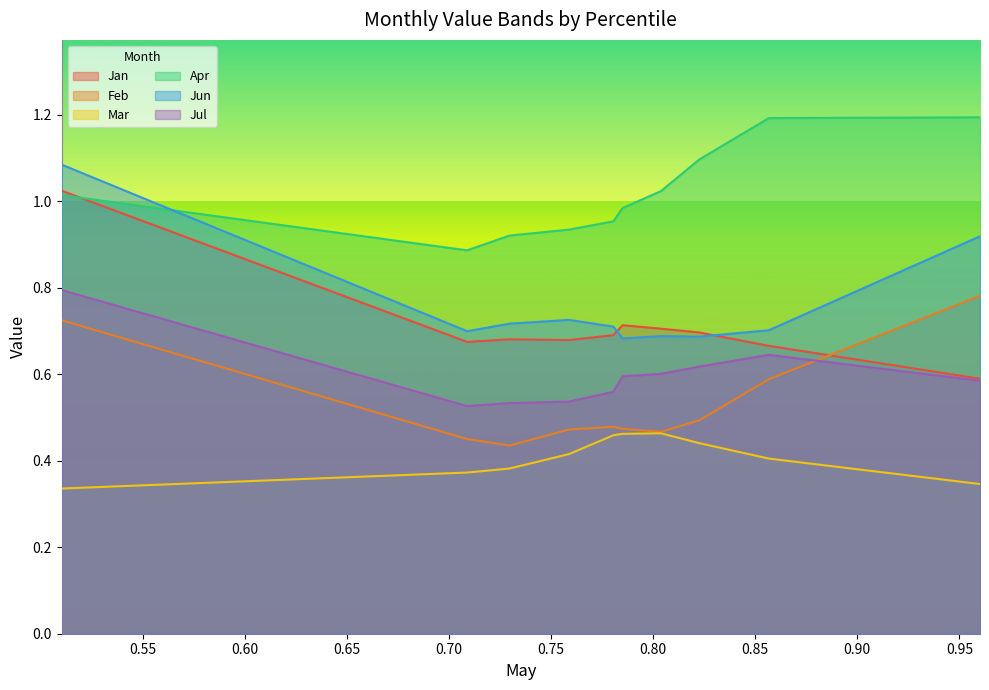

True or false: Jun has a value of 0.7 at pct85.

True